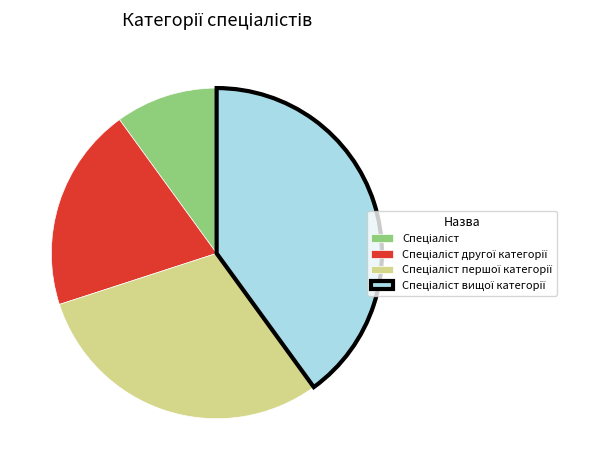

How many segments does this pie chart have?

4